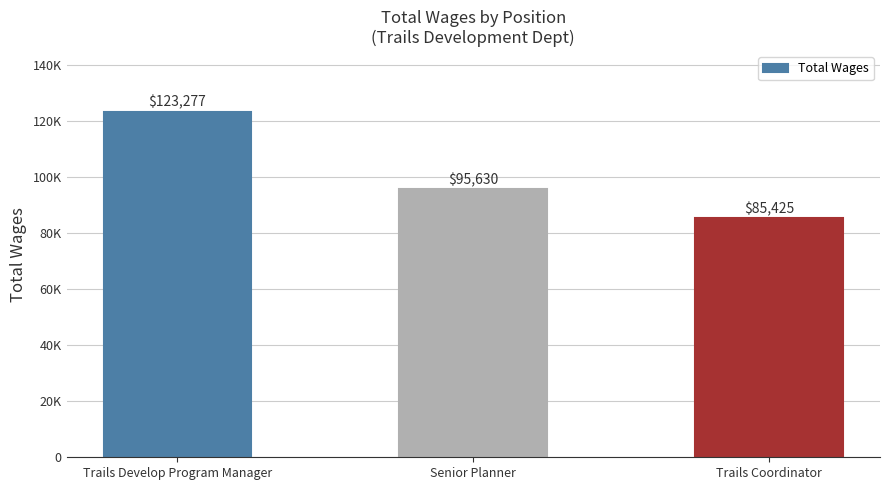

What is the change in value from Trails Develop Program Manager to Senior Planner?

-27647